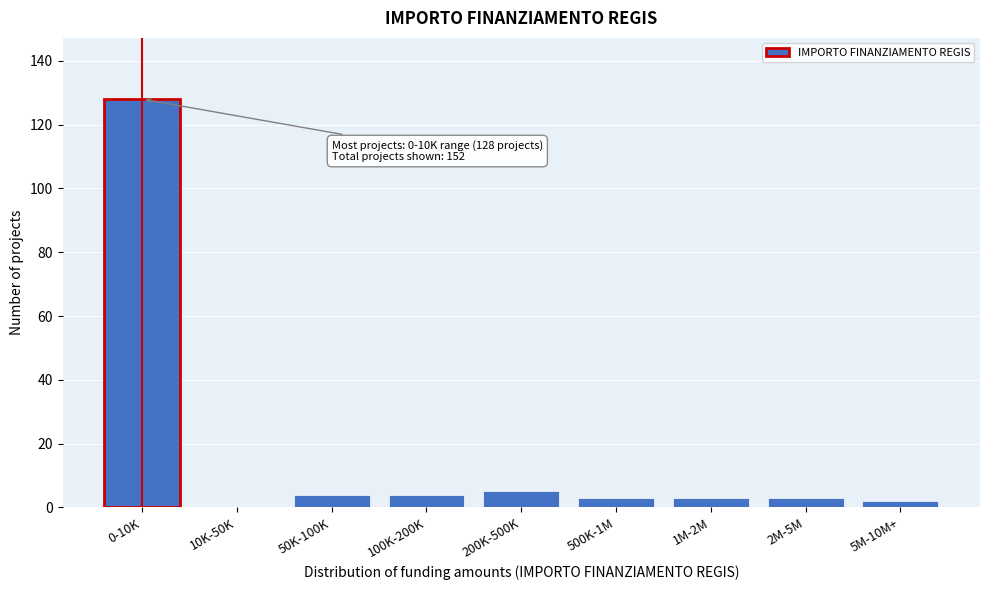

Reading left to right, extract all data points from this chart.

0-10K=128	10K-50K=0	50K-100K=4	100K-200K=4	200K-500K=5	500K-1M=3	1M-2M=3	2M-5M=3	5M-10M+=2